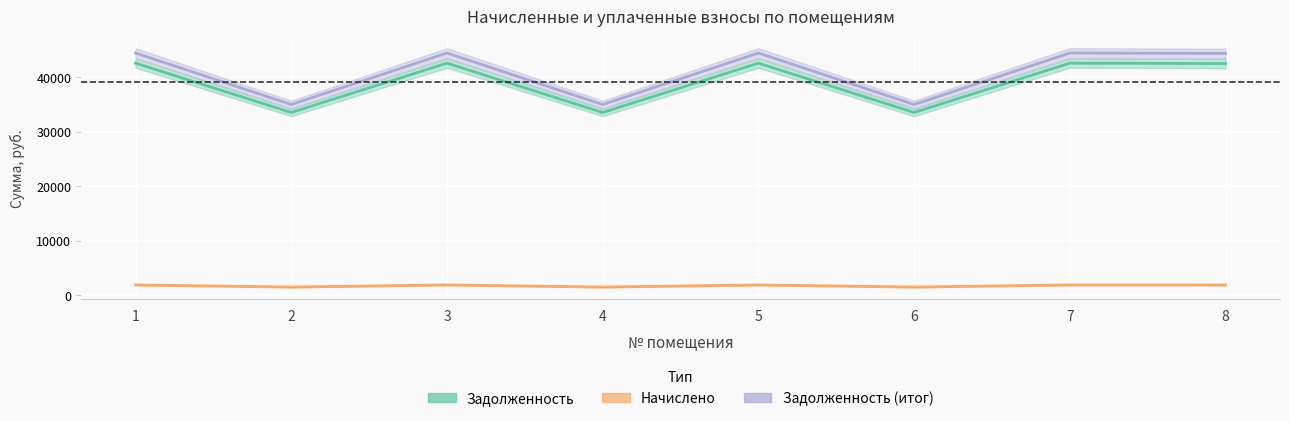

What are all the series names shown in the legend?

Задолженность, Начислено, Задолженность (итог)